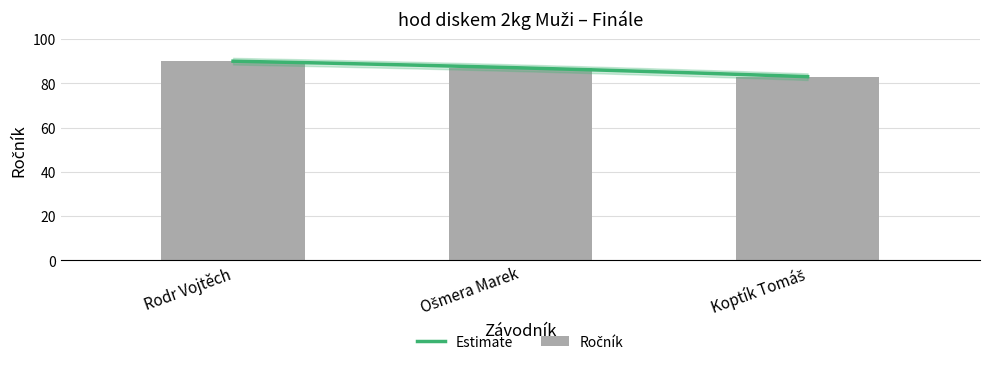

What is the difference between the maximum and minimum values?

7